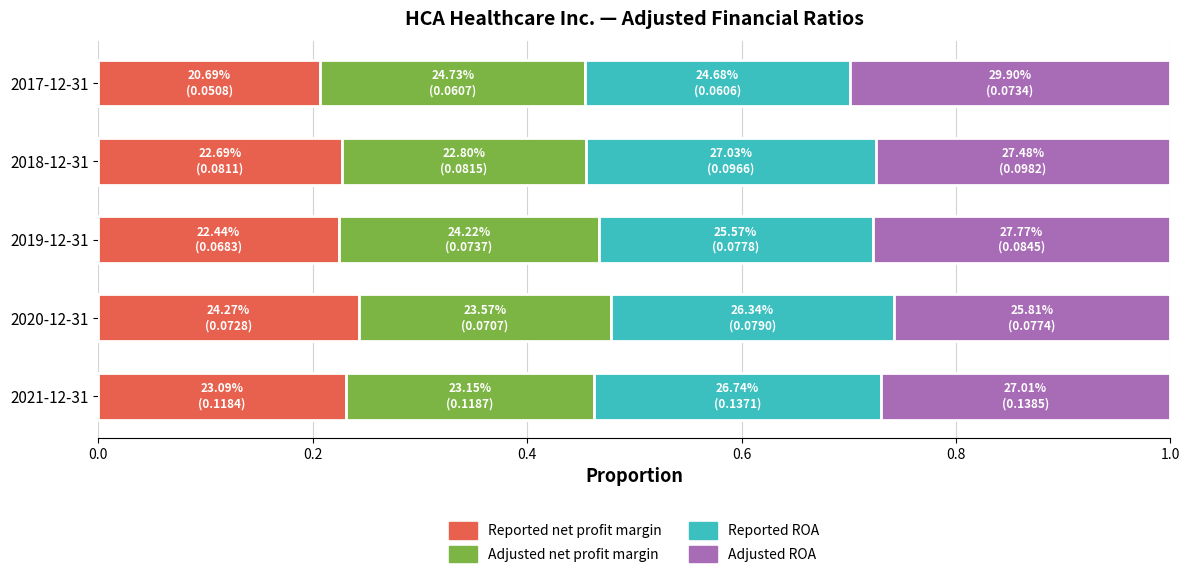

The Reported net profit margin series shows 0.2 at 2017-12-31. True or false?

True